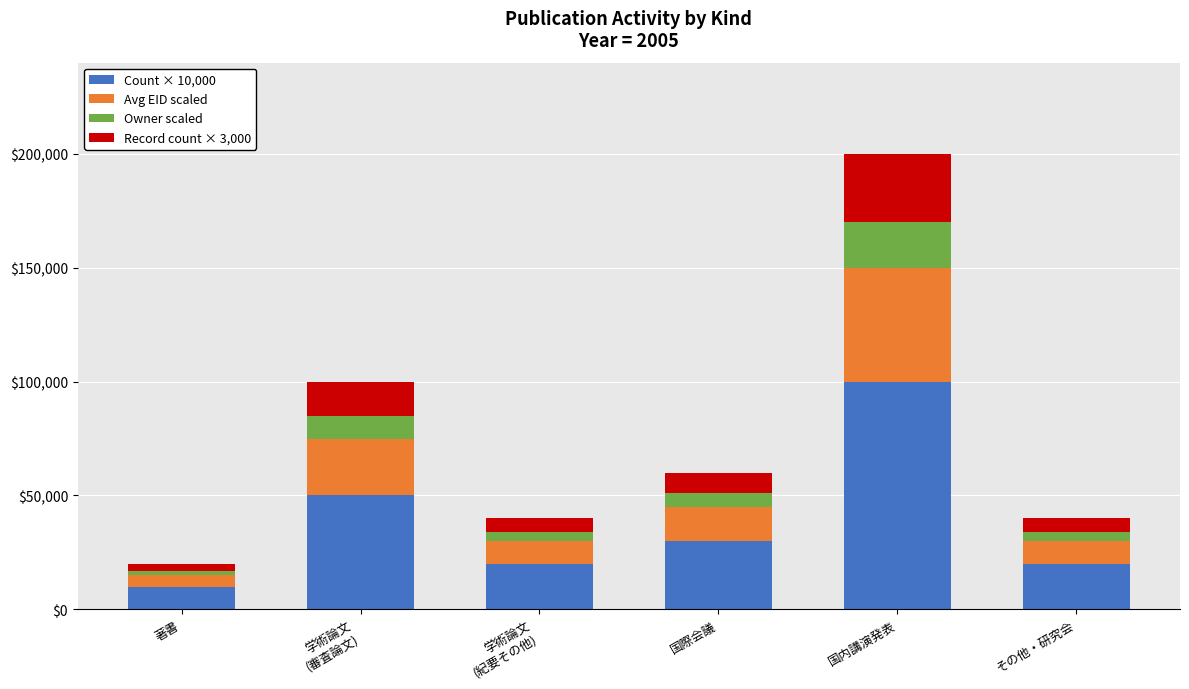

At which category is the sum across all series the highest?

国内講演発表